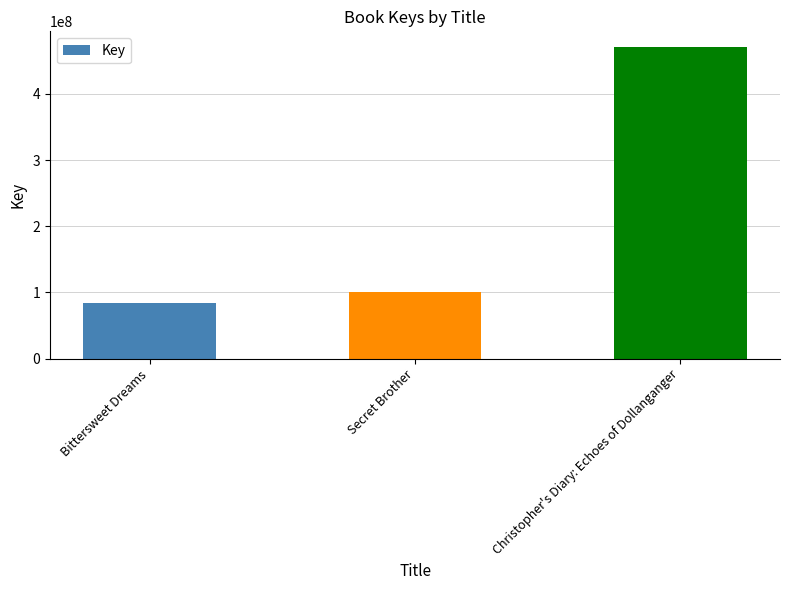

Are the bars grouped side by side (vs. stacked)?

No